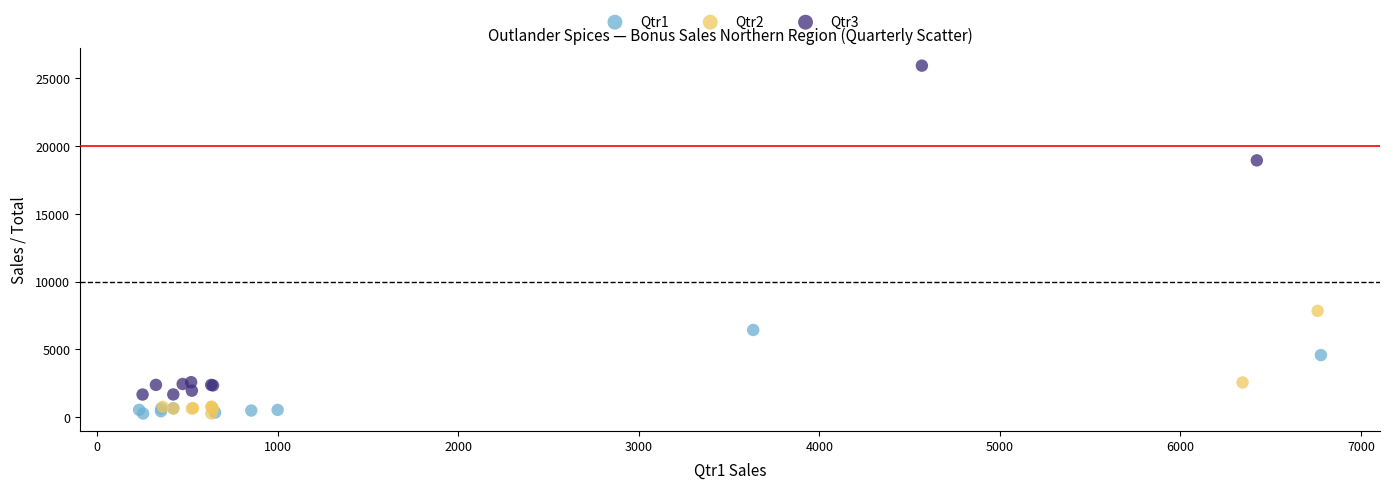

Which series has the widest spread of Y values?

Qtr3